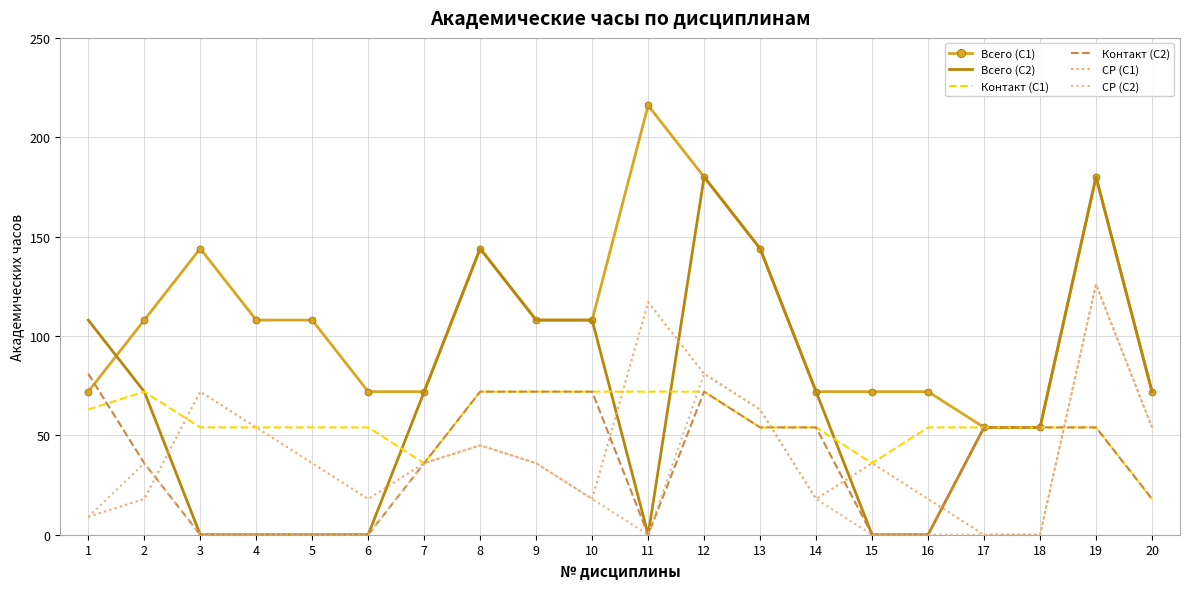

Which series has the largest range (max minus min)?

Всего (С2)